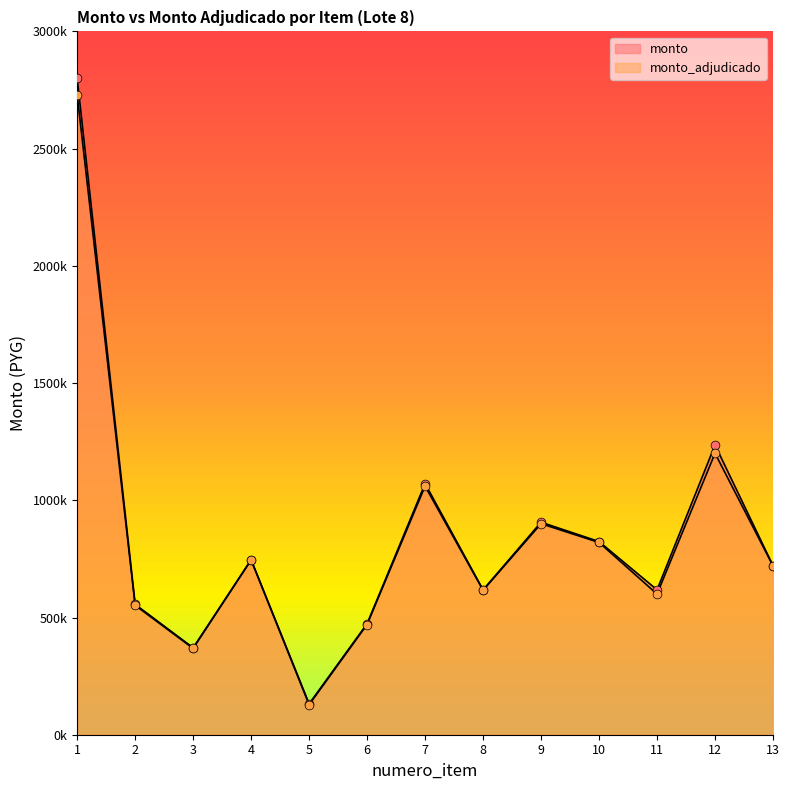

Is the value of monto_adjudicado at 10 greater than the value of monto at 12?

No